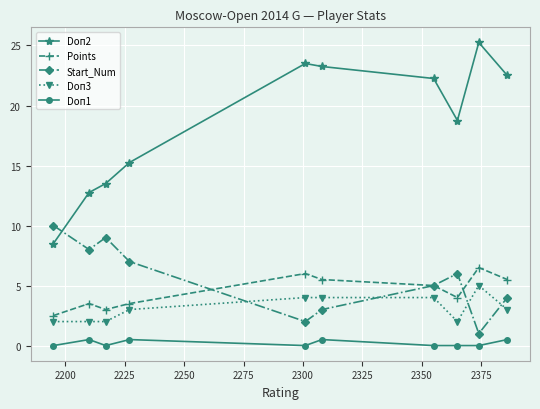

How many lines are shown in the chart?

5